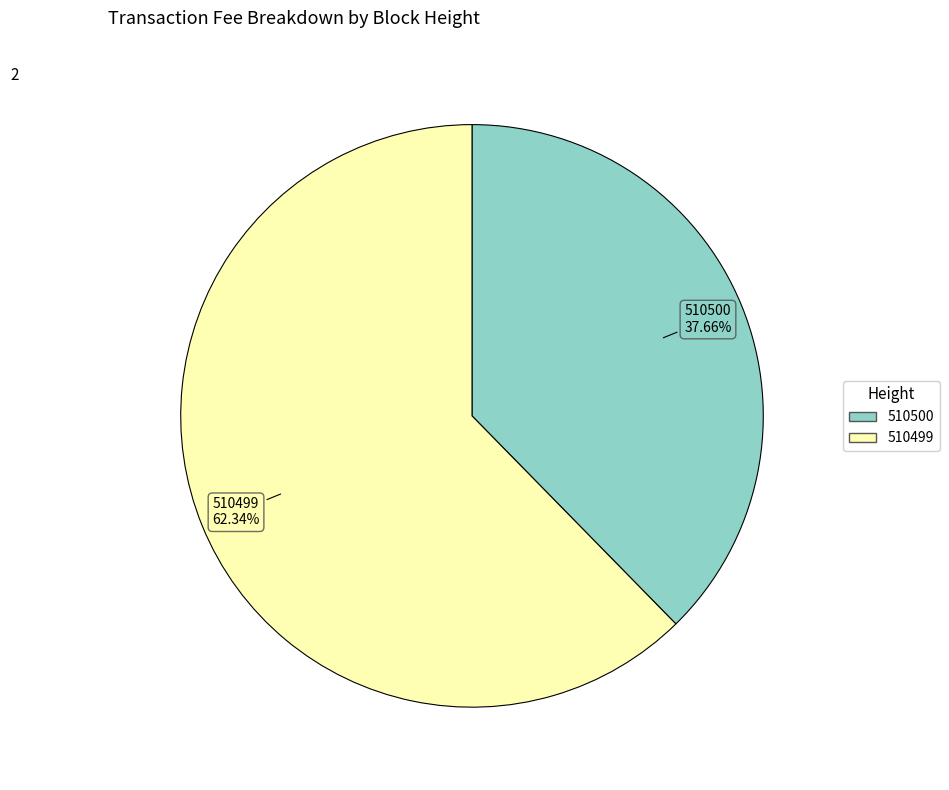

What is the ratio of the value at 510499 to the value at 510500?

1.7